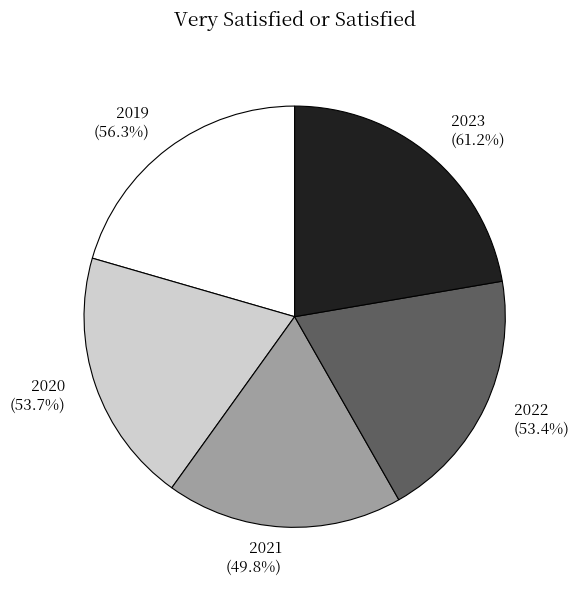

Is there any slice that represents more than half of the pie?

No